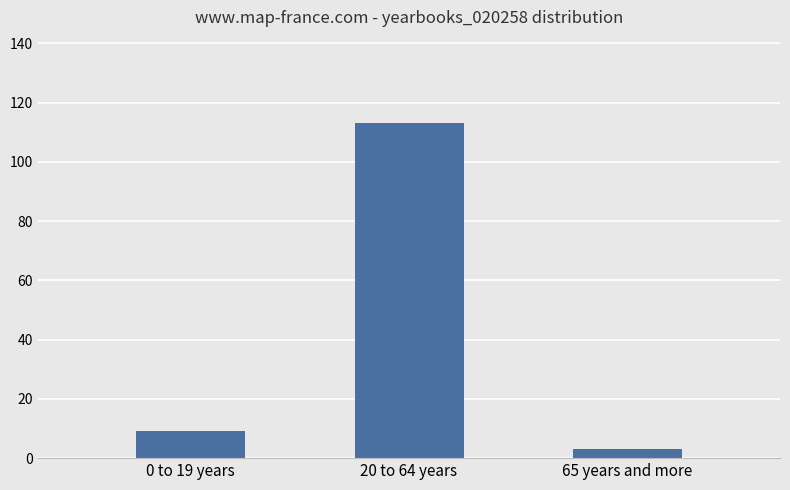

What position from the right is 0 to 19 years?

3